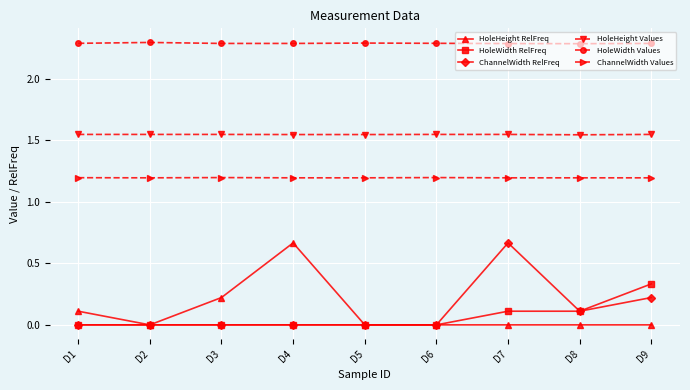

True or false: HoleWidth RelFreq and HoleHeight Values intersect in this chart.

False